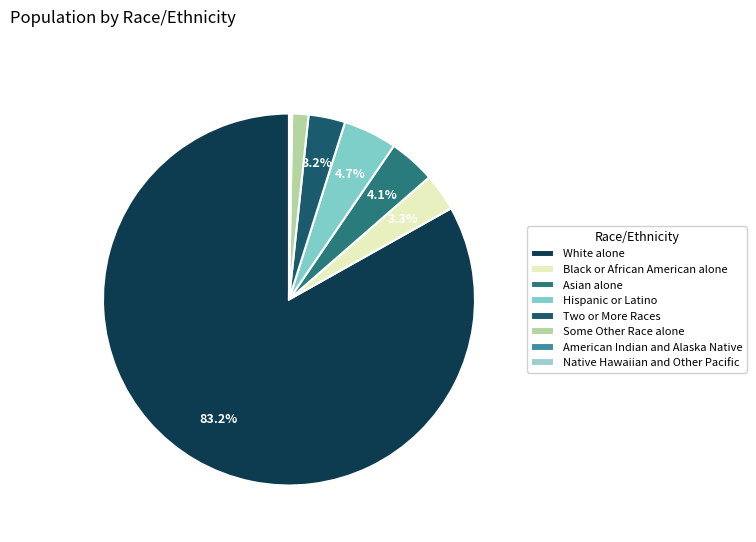

Rank the categories by value from lowest to highest.

Native Hawaiian and Other Pacific, American Indian and Alaska Native, Some Other Race alone, Two or More Races, Black or African American alone, Asian alone, Hispanic or Latino, White alone